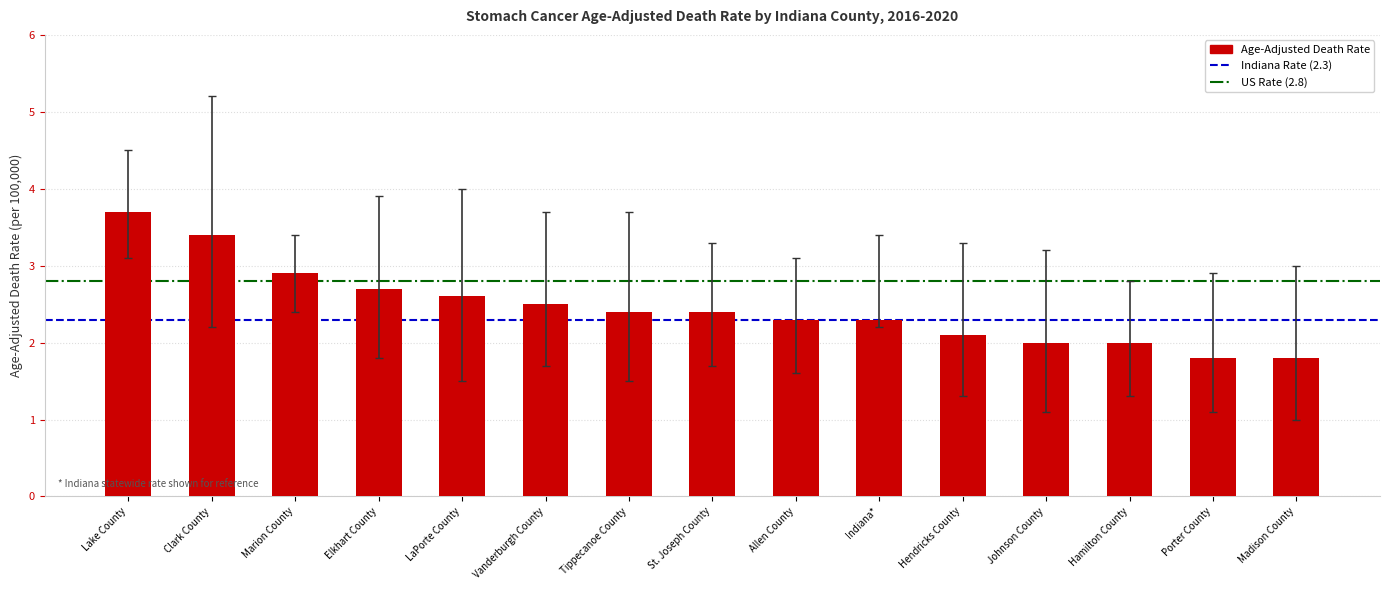

What is the label of the 7th bar from the right?

Allen County